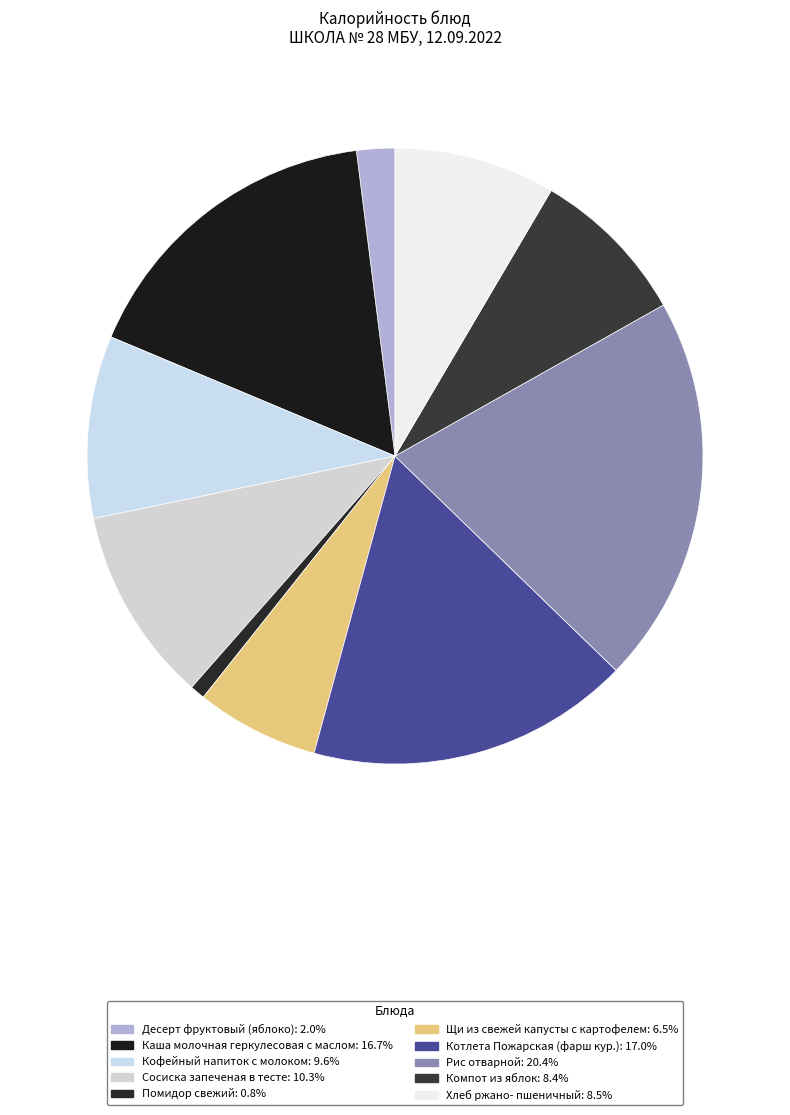

Does any single category account for the majority?

No